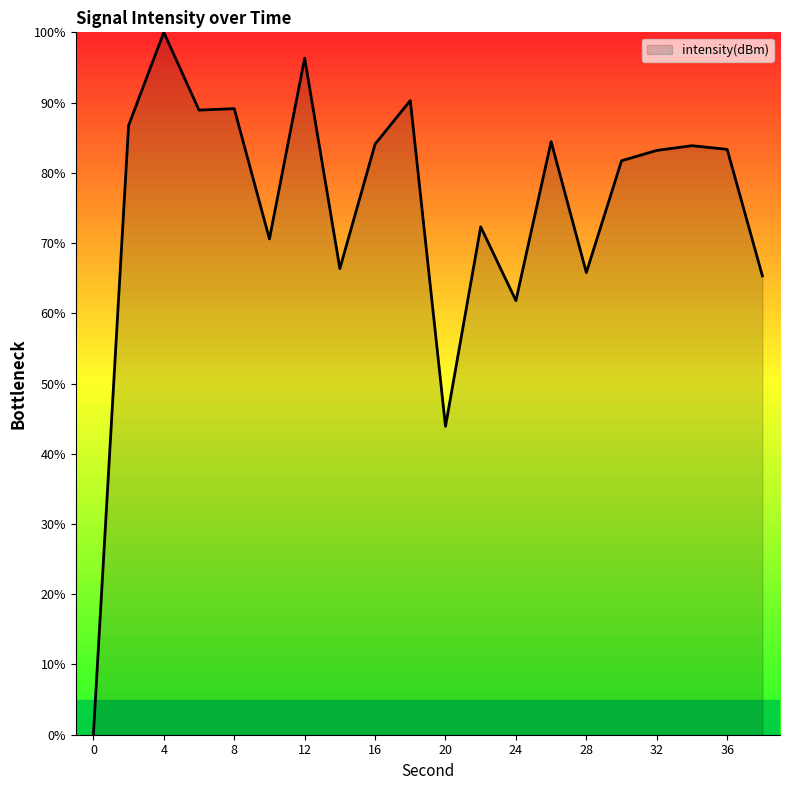

How many values are above zero?

19